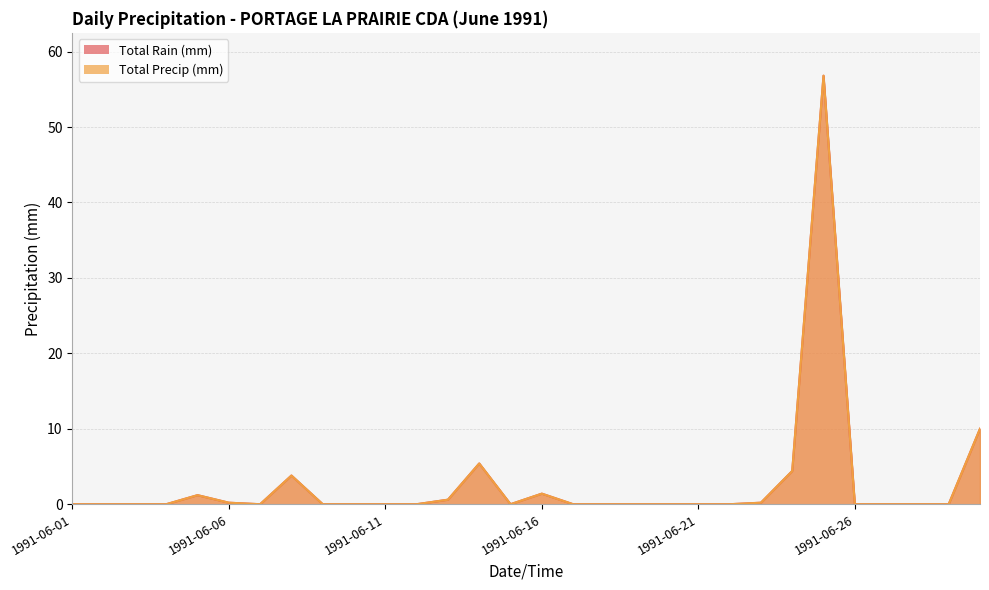

Where is Total Rain (mm) nearest to the value 28?

1991-06-30